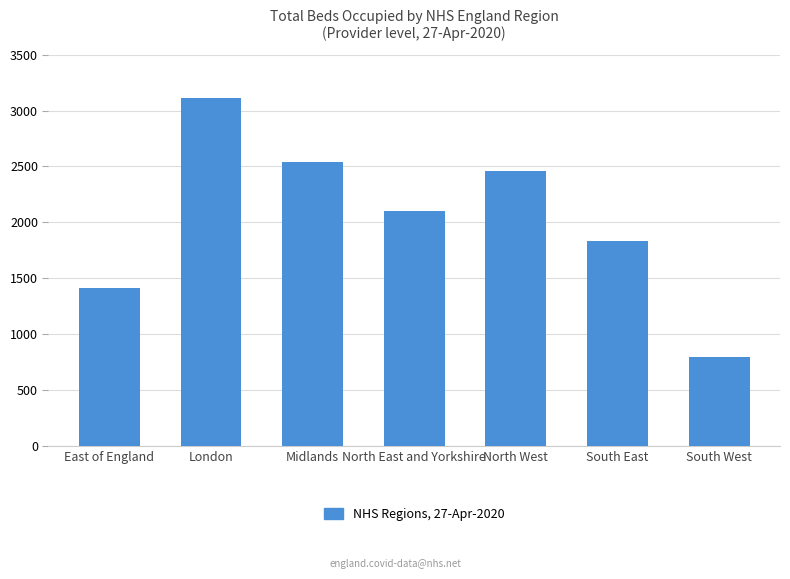

How many values are below 2104?

3